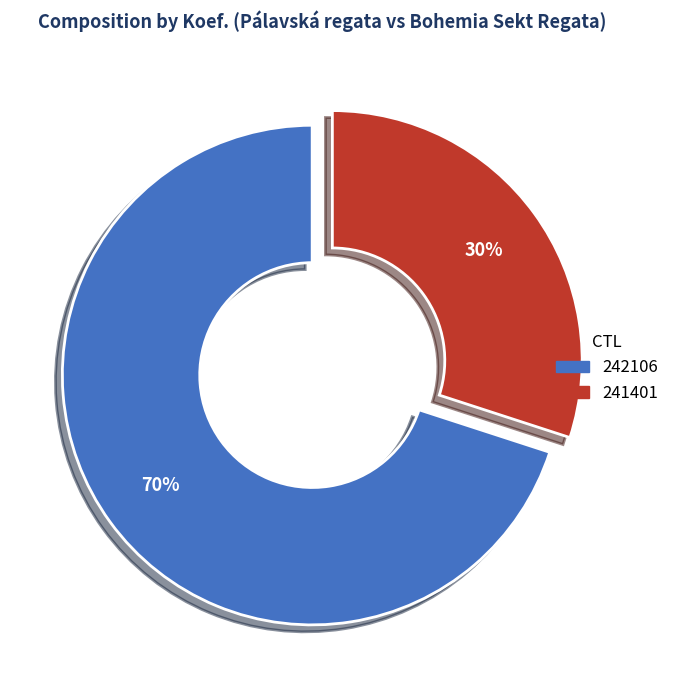

To the nearest percent, what is the difference between the 242106 and 241401 slice percentages?

40%